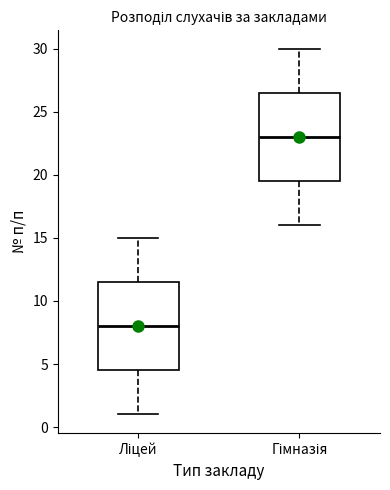

Reading left to right, transcribe this box plot: for each box, give where its median line is, the range the box spans, and where its two whiskers end, as read against the y-axis. The values are not printed on the chart, so give them approximately, as read against the axis.

Ліцей: median 8.0, box 4.5 to 11.5, whiskers 1.0 to 15.0
Гімназія: median 23.0, box 19.5 to 26.5, whiskers 16.0 to 30.0